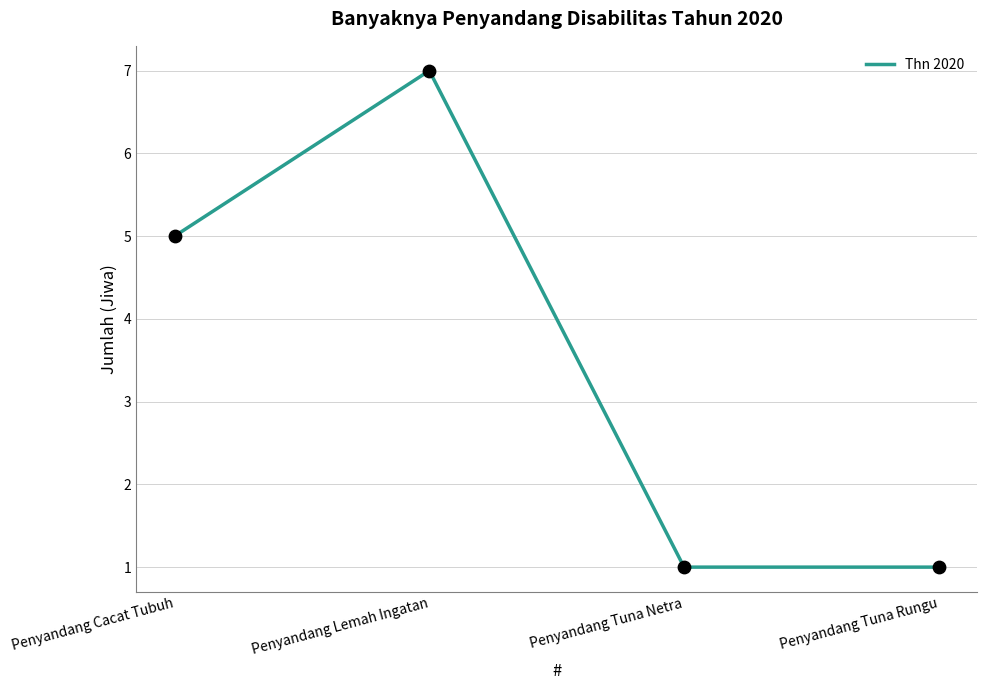

Between Penyandang Cacat Tubuh and Penyandang Tuna Netra, which is larger?

Penyandang Cacat Tubuh